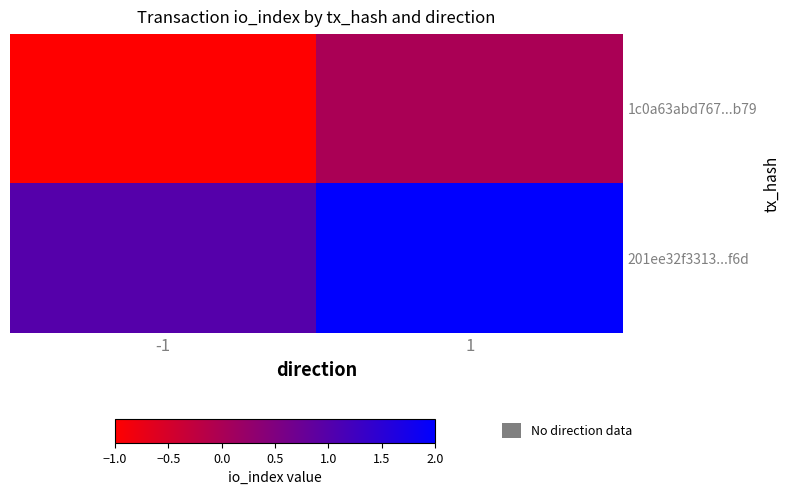

Rank the series by their average value, from lowest to highest.

1c0a63abd767...b79, 201ee32f3313...f6d